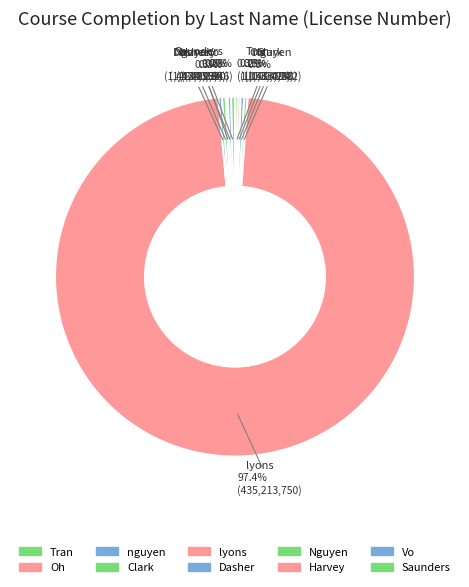

To the nearest percent, what is the average slice percentage?

10%